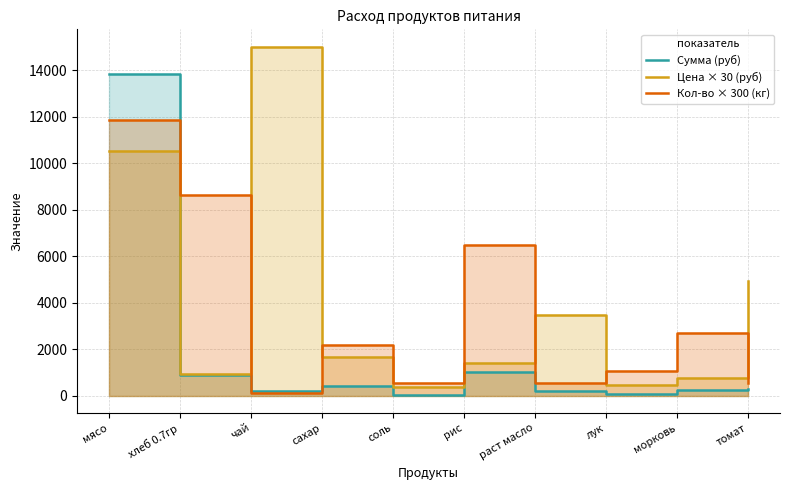

How many intersections are there between Кол-во × 300 (кг) and Сумма (руб)?

3